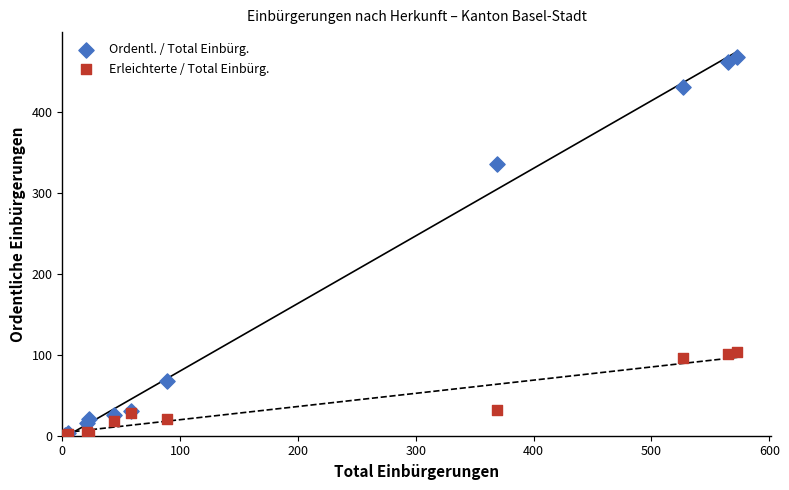

In the Ordentl. / Total Einbürg. series, what Y value is closest to 235?

336